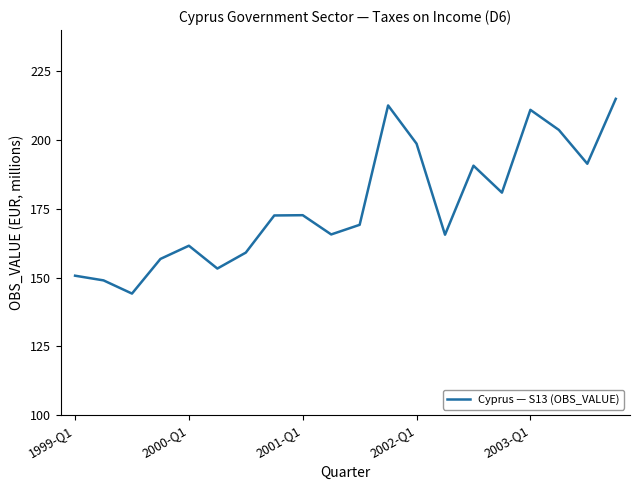

What is the maximum value shown in the chart?

215.0